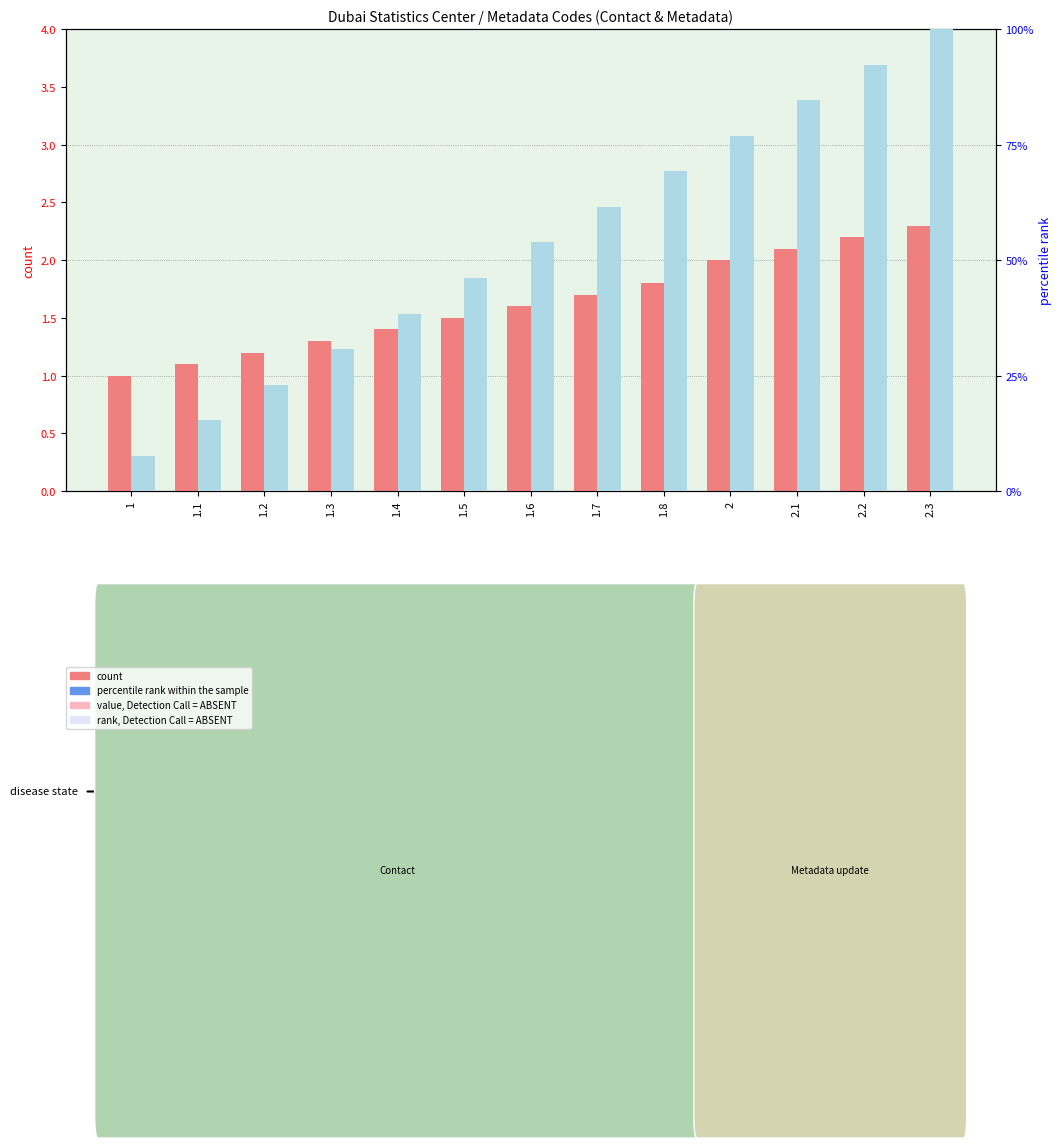

At which category does the chart reach its minimum across all series?

1